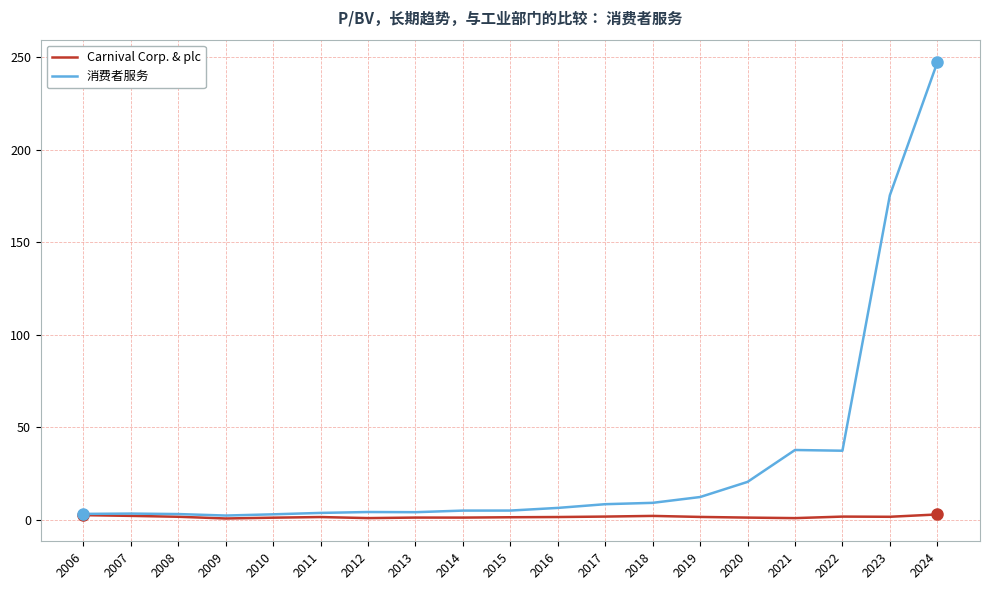

At which label is 消费者服务 closest to 124?

2023